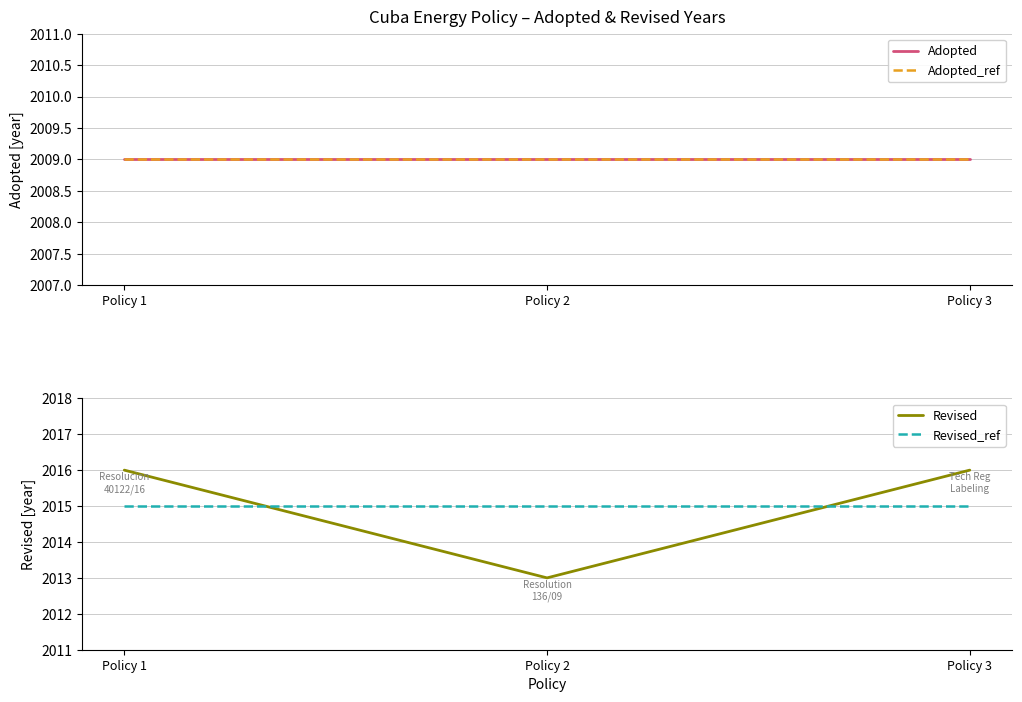

What is the maximum value for Adopted?

2009